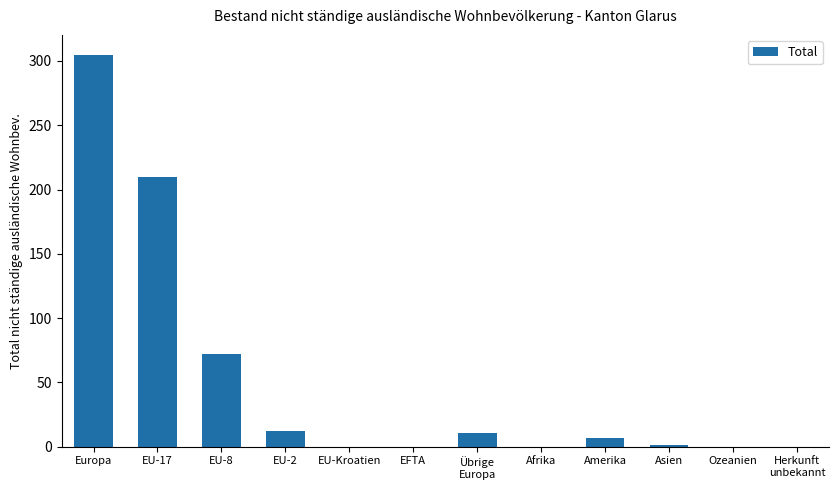

What is the difference between the values at Ozeanien and EU-17?

210